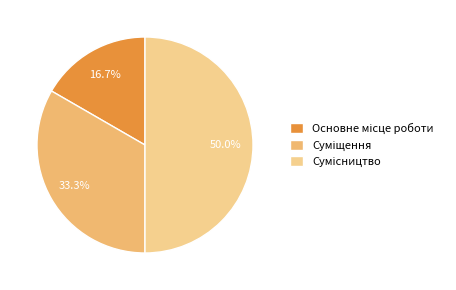

Approximately how many times larger is the value at Основне місце роботи compared to Суміщення?

0.5